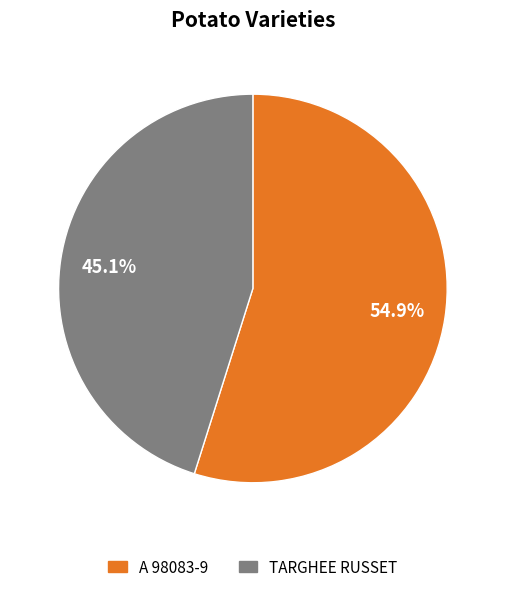

Rank the categories by value from lowest to highest.

TARGHEE RUSSET, A 98083-9